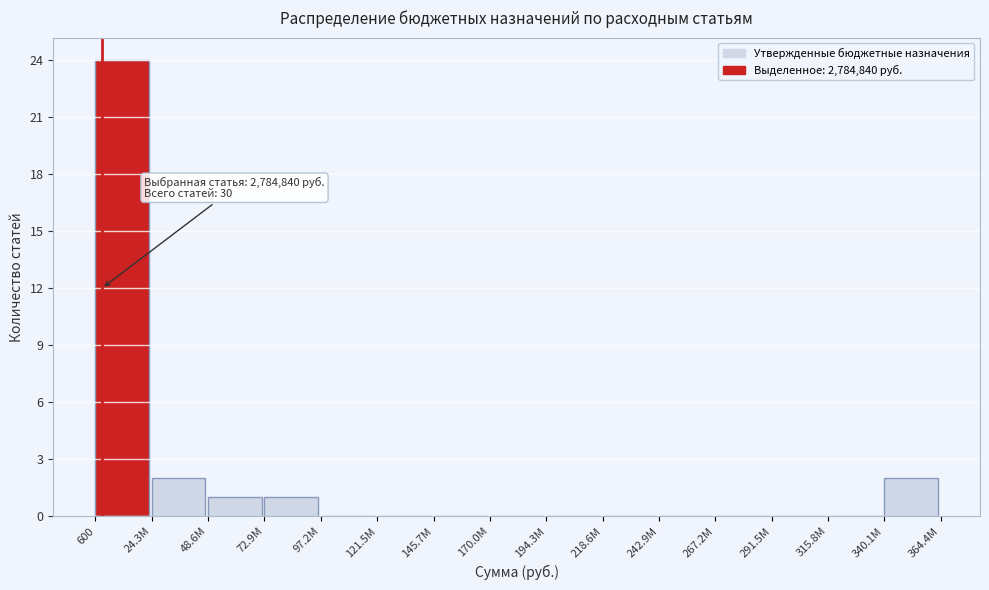

Reading left to right, extract all data points from this chart.

600=24	24.3M=2	48.6M=1	72.9M=1	97.2M=0	121.5M=0	145.7M=0	170.0M=0	194.3M=0	218.6M=0	242.9M=0	267.2M=0	291.5M=0	315.8M=0	340.1M=2